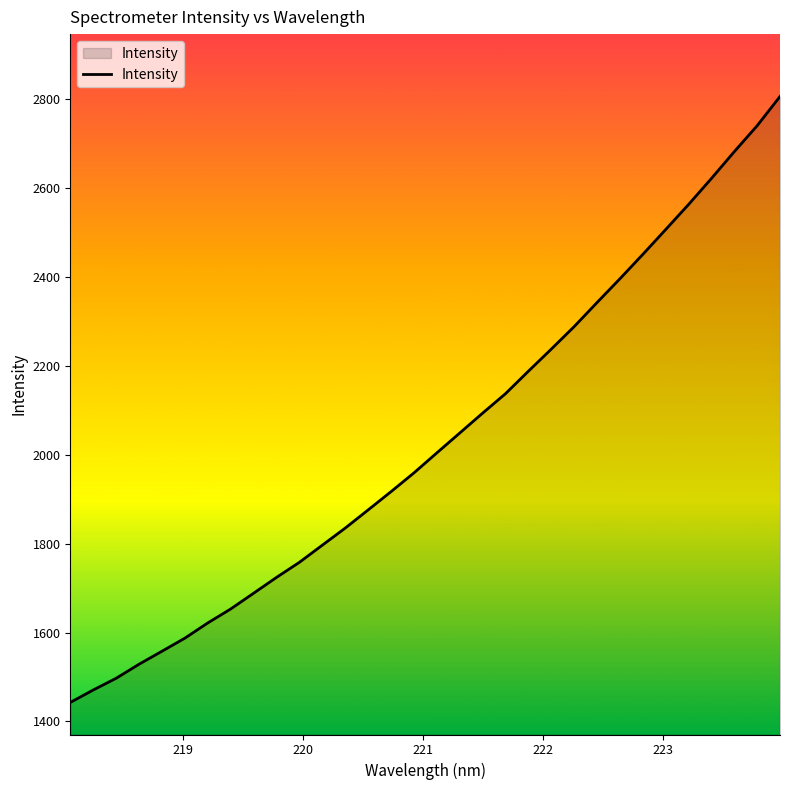

What is the minimum value shown in the chart?

1442.9